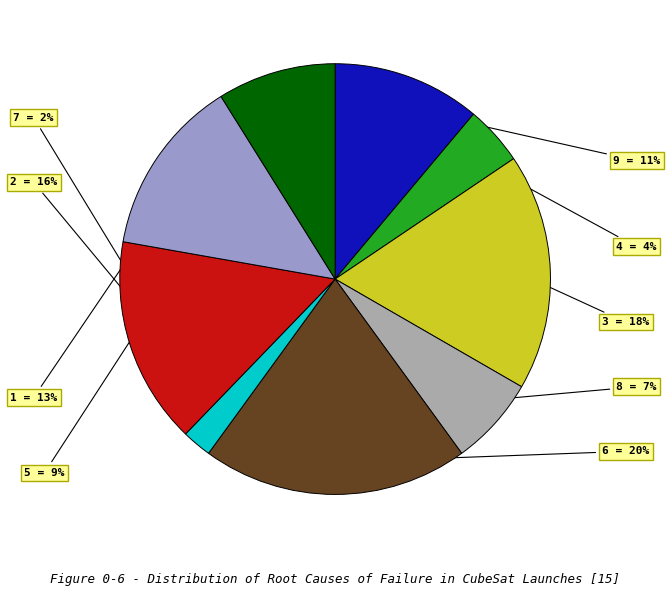

Does any single category account for the majority?

No